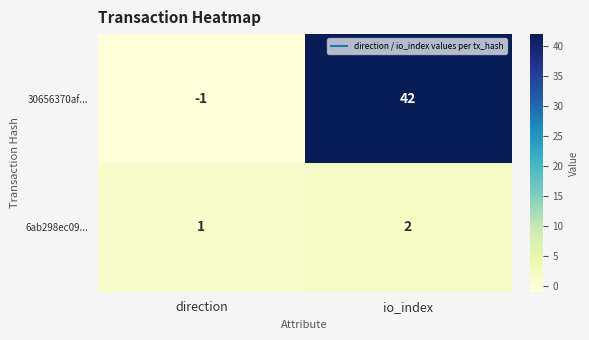

What is the sum of the 6ab298ec09... values at direction and io_index?

3